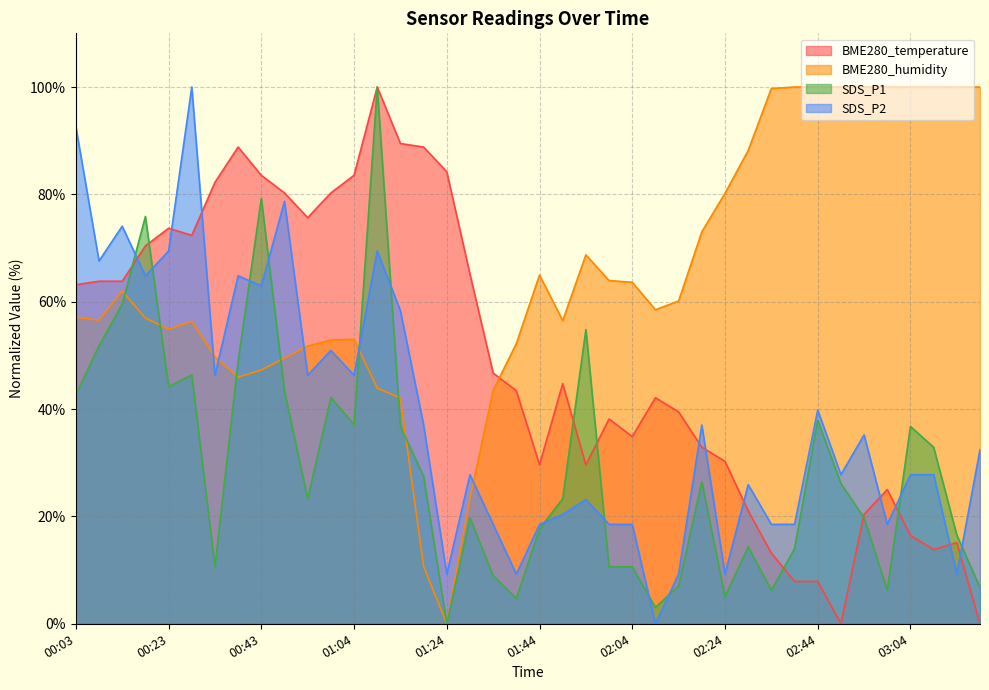

At how many categories does at least one series exceed 35?

40